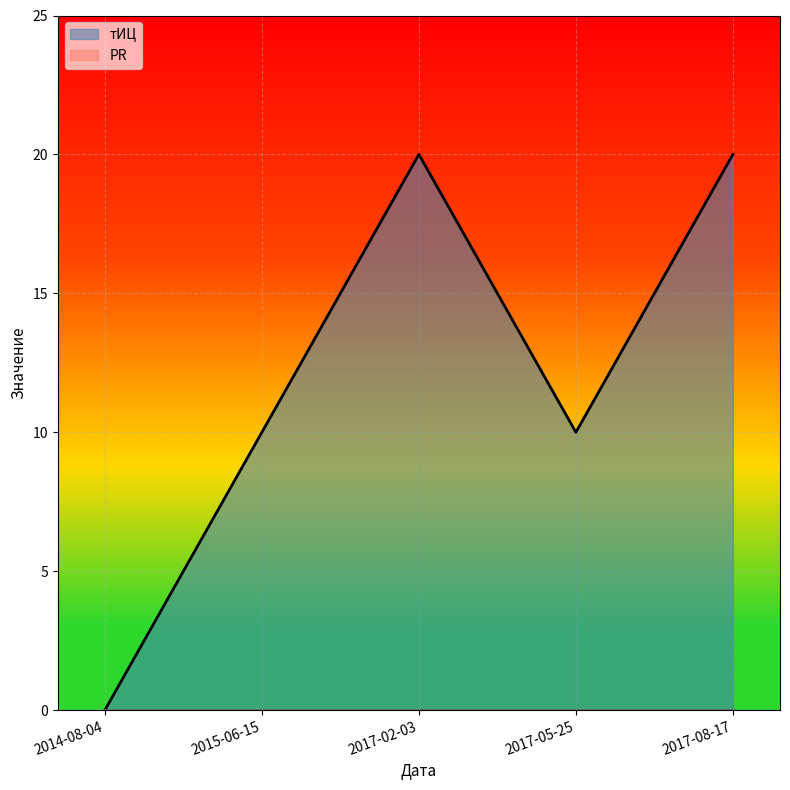

Which has a higher value, 2017-02-03 or 2014-08-04?

2017-02-03